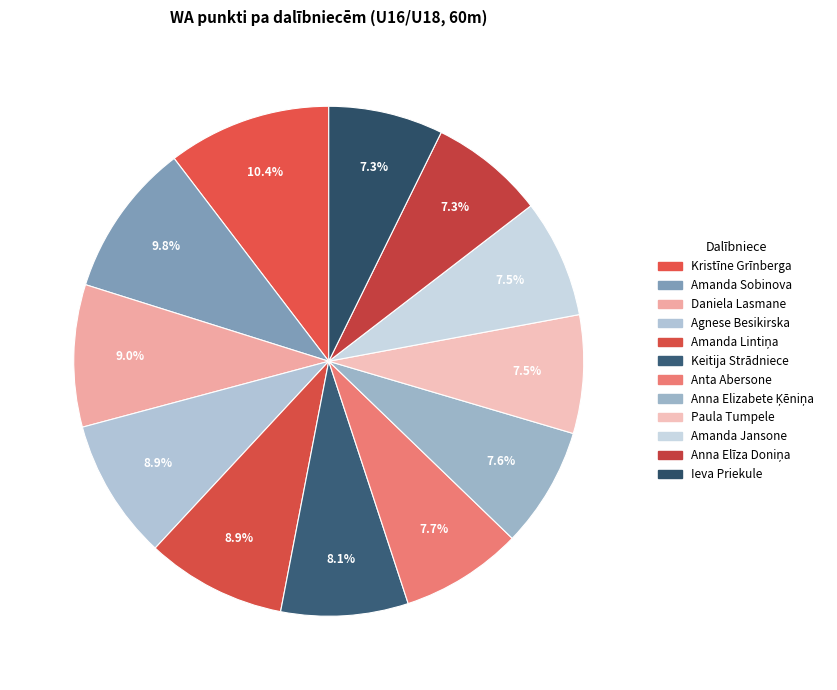

What is the change in value from Amanda Lintiņa to Ieva Priekule?

-138